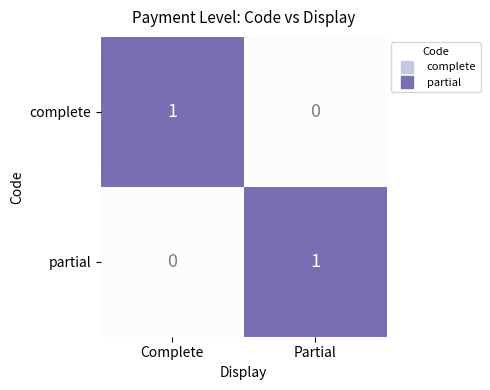

Which category has the lowest value in the partial series?

Complete